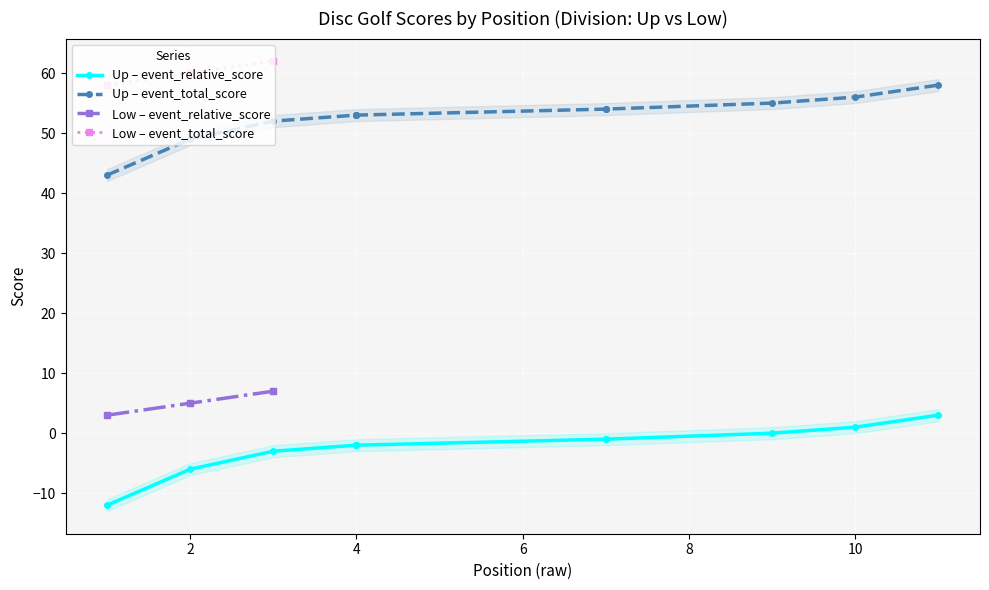

What is the maximum value for Low – event_total_score?

62